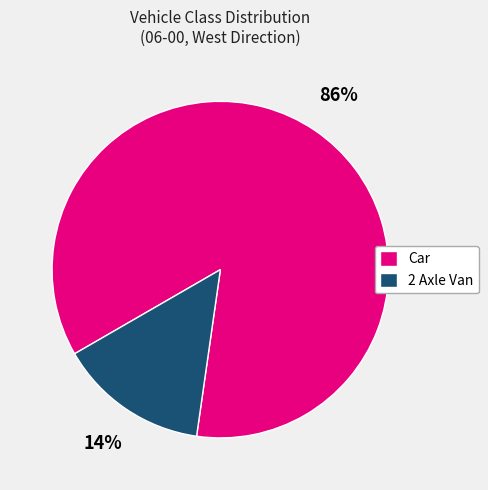

Does Car represent more than half of the total?

Yes